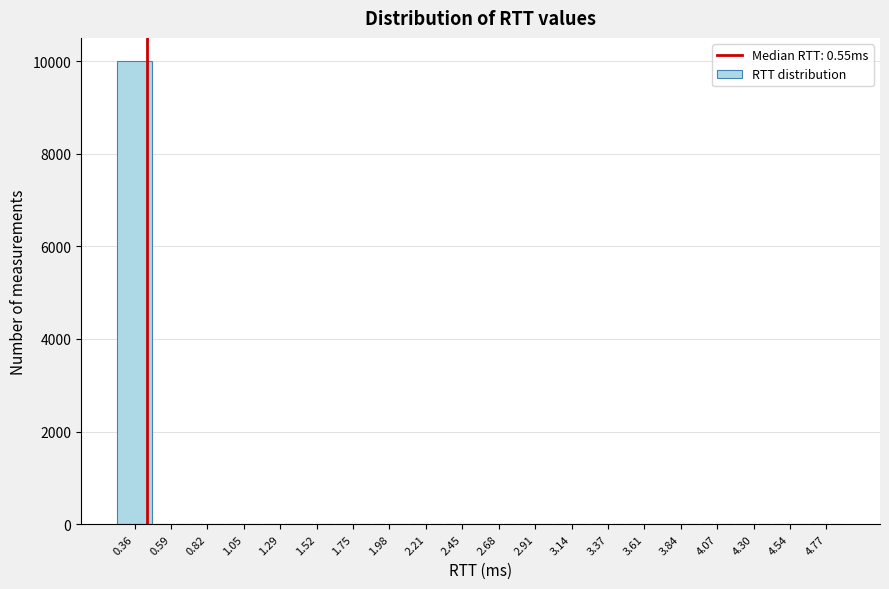

Reading left to right, extract all data points from this chart.

0.36=10000	0.59=0	0.82=0	1.05=0	1.29=0	1.52=0	1.75=0	1.98=0	2.21=0	2.45=0	2.68=0	2.91=0	3.14=0	3.37=0	3.61=0	3.84=0	4.07=0	4.30=0	4.54=0	4.77=0